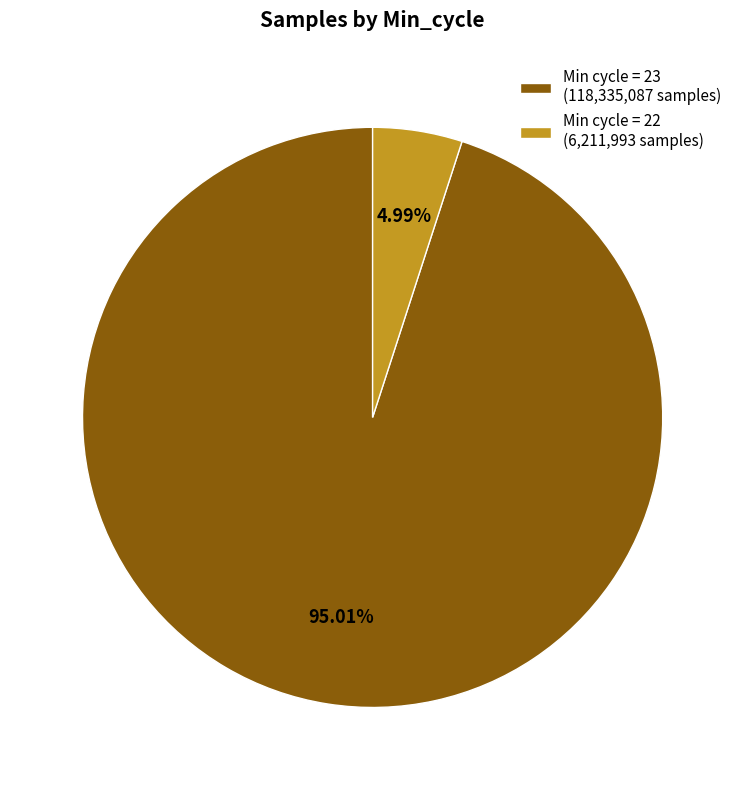

Does any single category account for the majority?

Yes